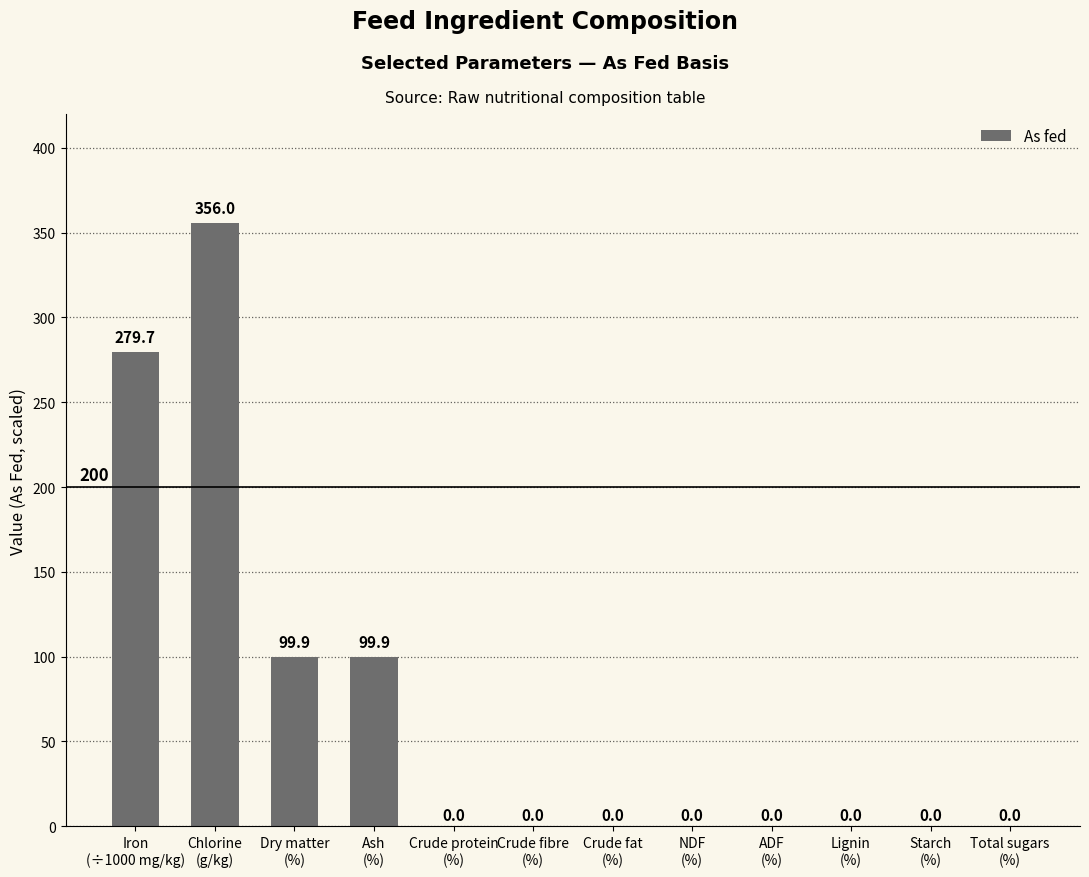

What is the change in value from Chlorine
(g/kg) to Lignin
(%)?

-356.0